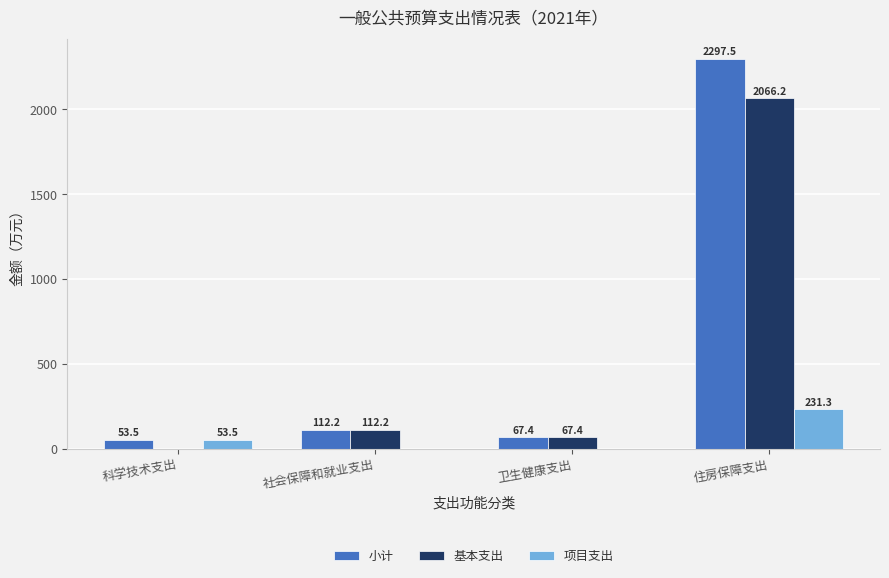

At which category is the sum across all series the highest?

住房保障支出